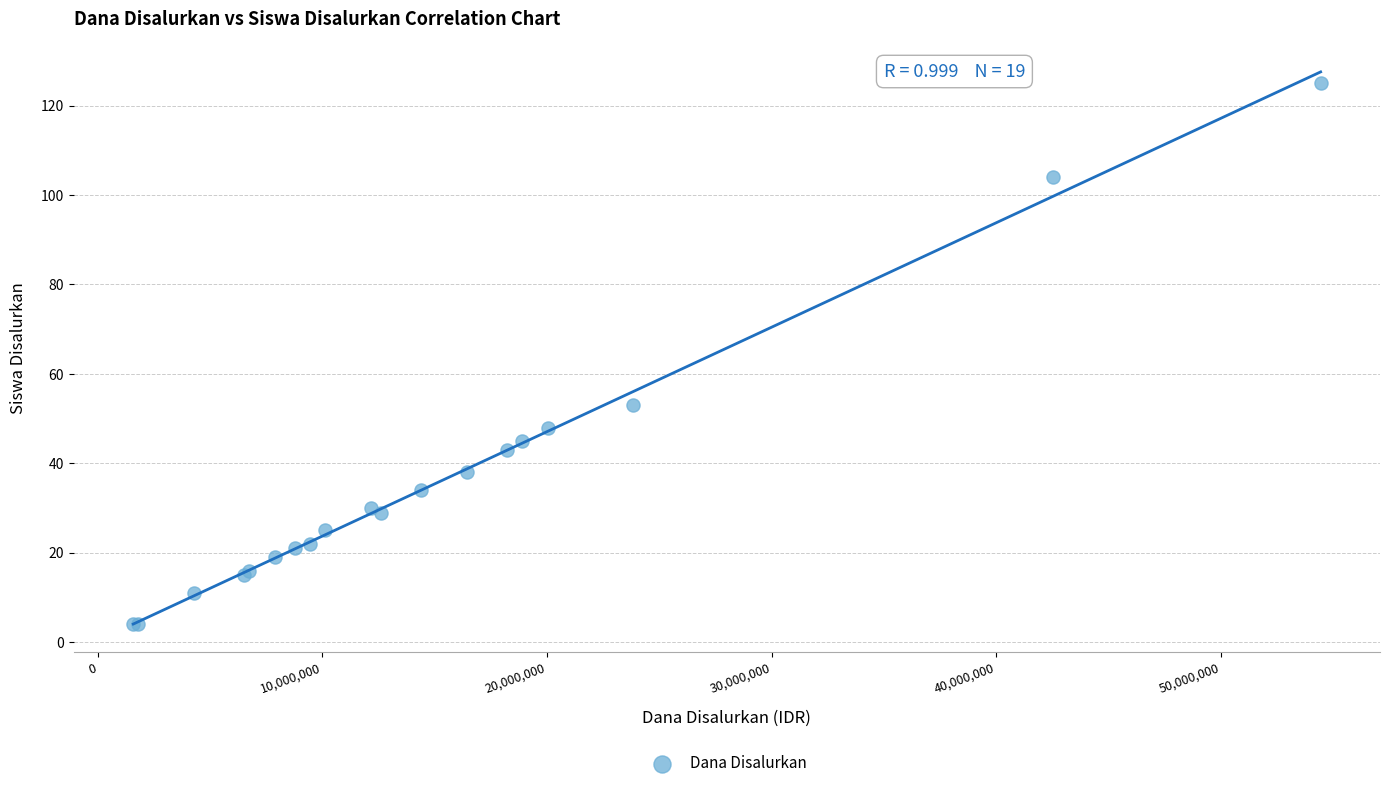

What Y value in the scatter plot is closest to 64?

53